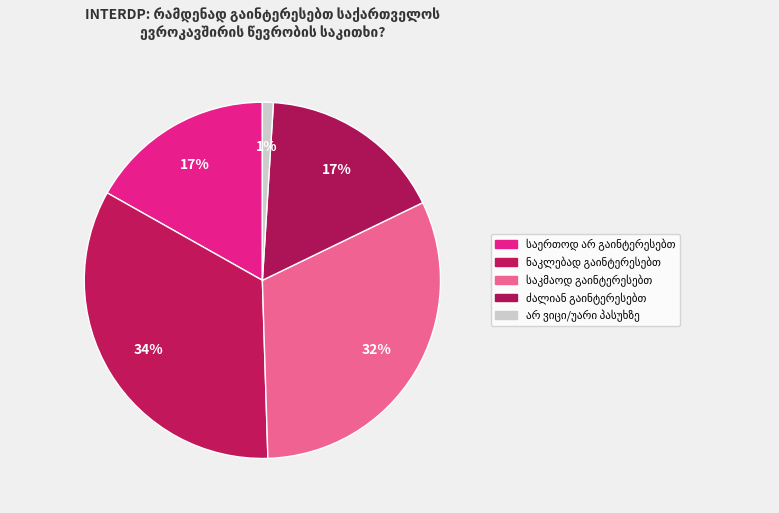

Which slice is the smallest?

არ ვიცი/უარი პასუხზე